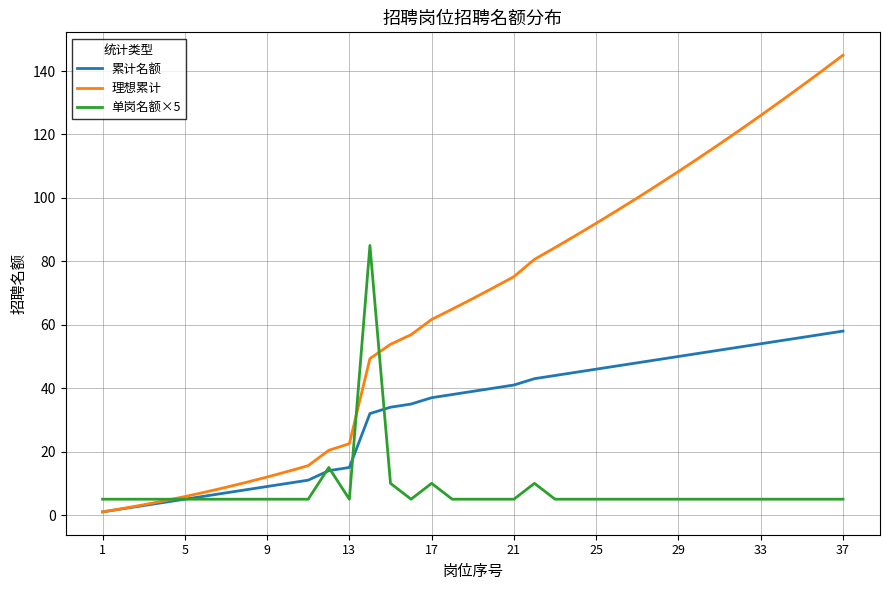

List the series in order of their overall mean, lowest first.

单岗名额×5, 累计名额, 理想累计